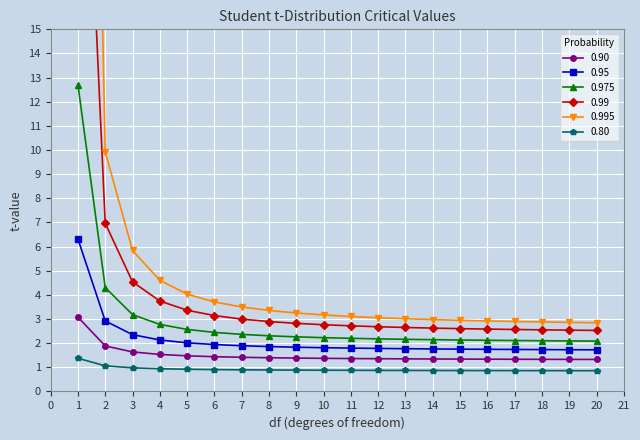

Which has a higher value, 1 or 15?

1